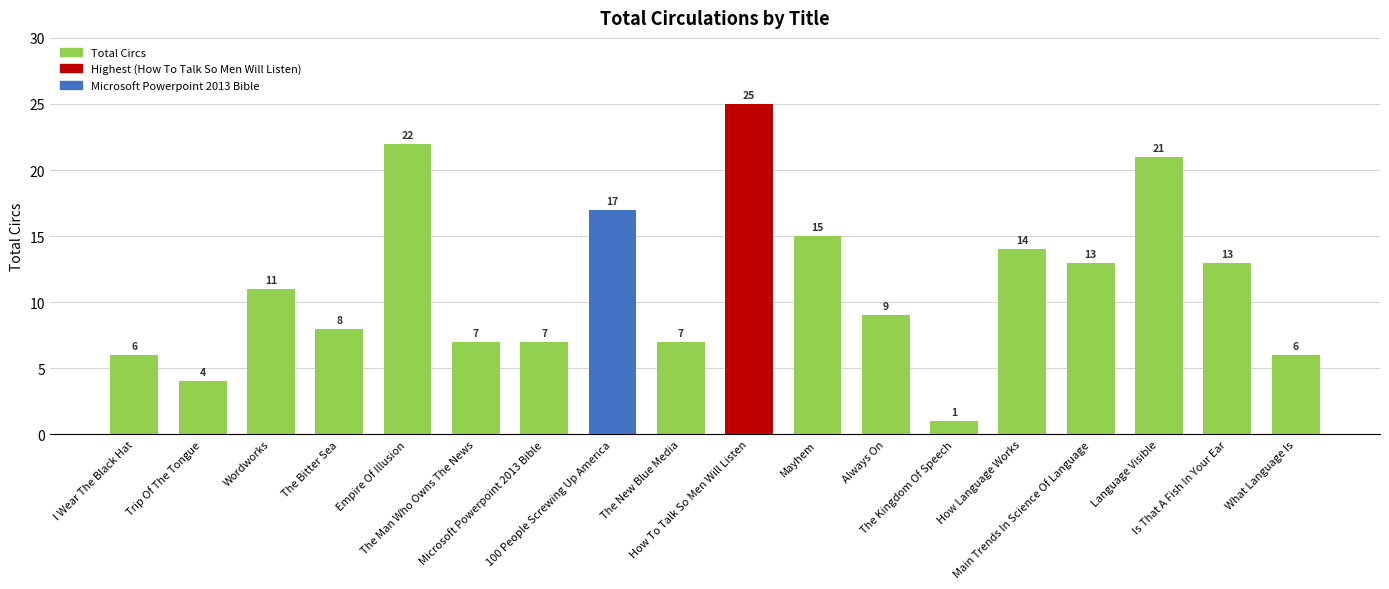

What is the change in value from Main Trends In Science Of Language to What Language Is?

-7